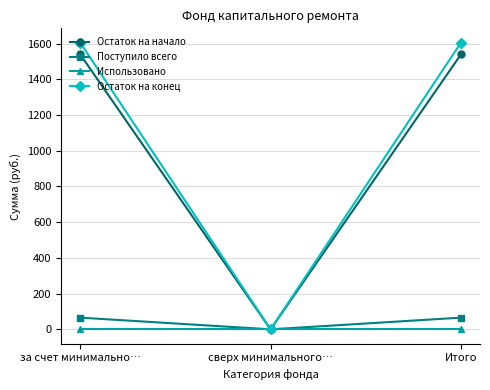

Which series changed the most between сверх минимального… and Итого?

Остаток на конец